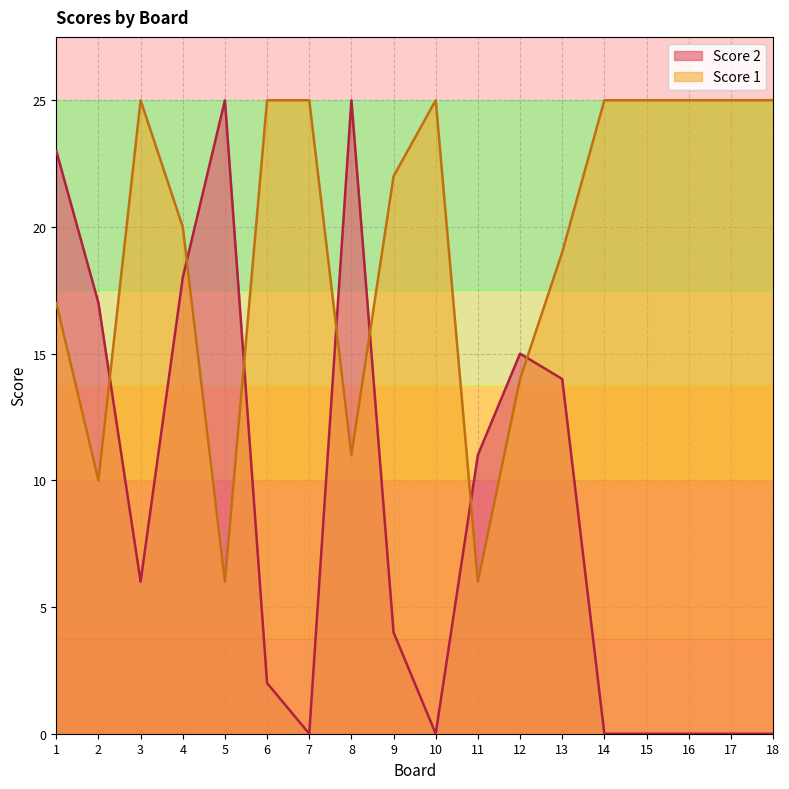

Reading left to right, extract all data points from this chart.

Score 2: 23	17	6	18	25	2	0	25	4	0	11	15	14	0	0	0	0	0
Score 1: 17	10	25	20	6	25	25	11	22	25	6	14	19	25	25	25	25	25